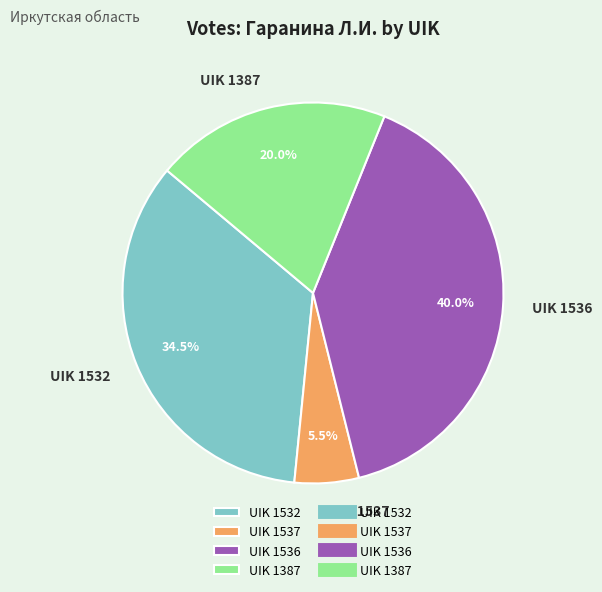

To the nearest percent, what is the combined percentage of UIK 1536 and UIK 1387?

60%